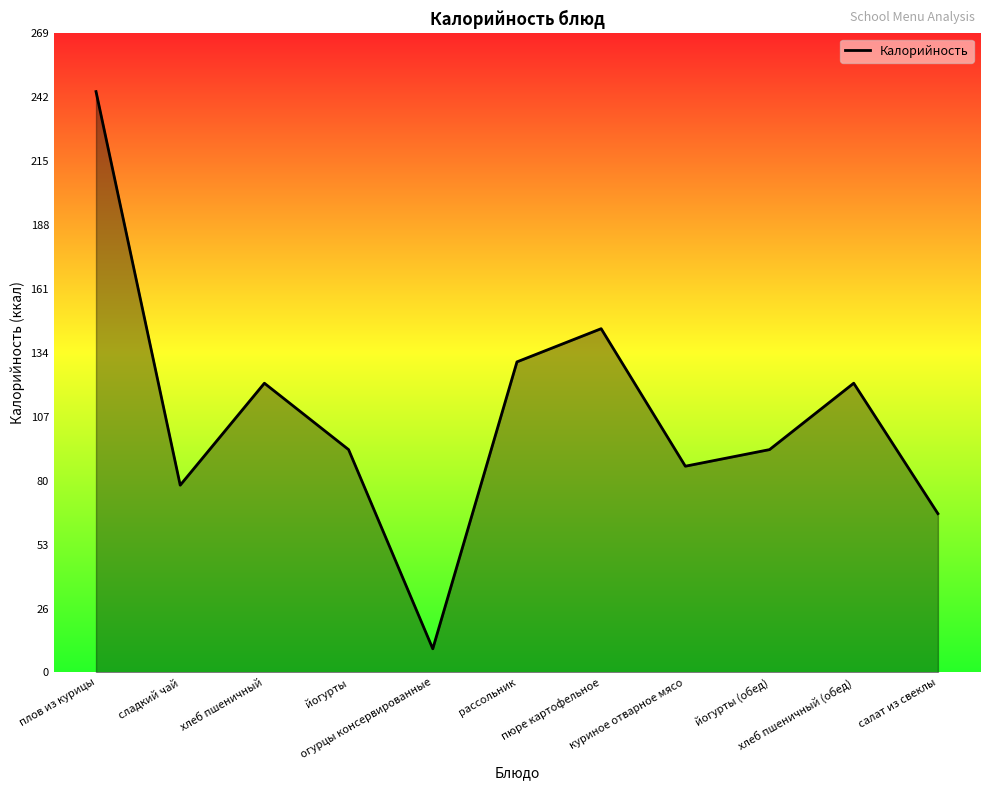

What is the minimum value shown in the chart?

10